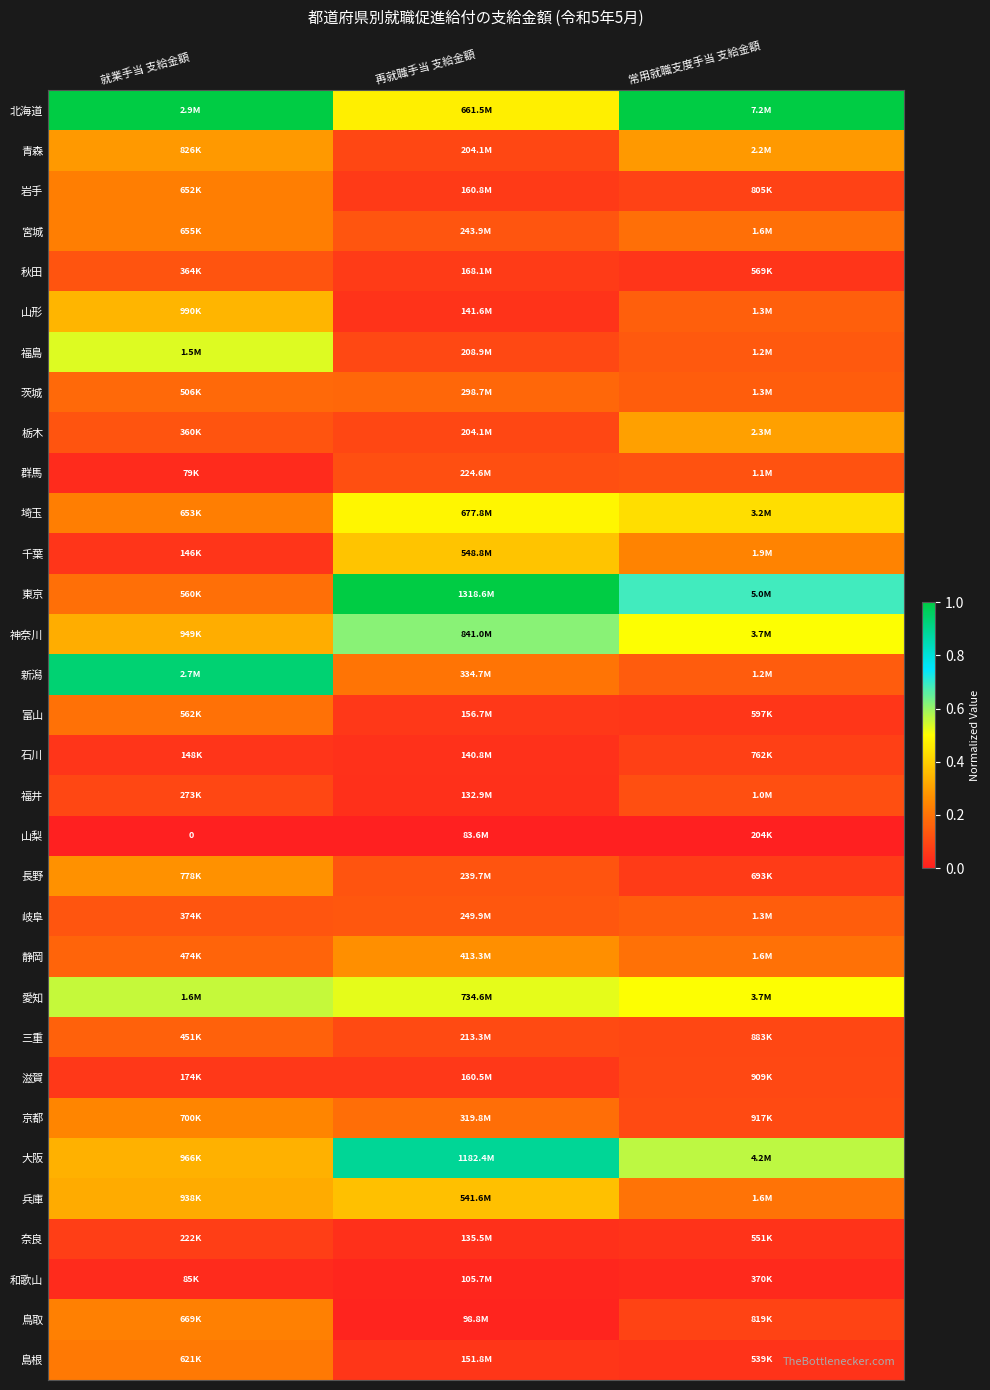

The value of 新潟 at 就業手当 支給金額 is 0.9. True or false?

True